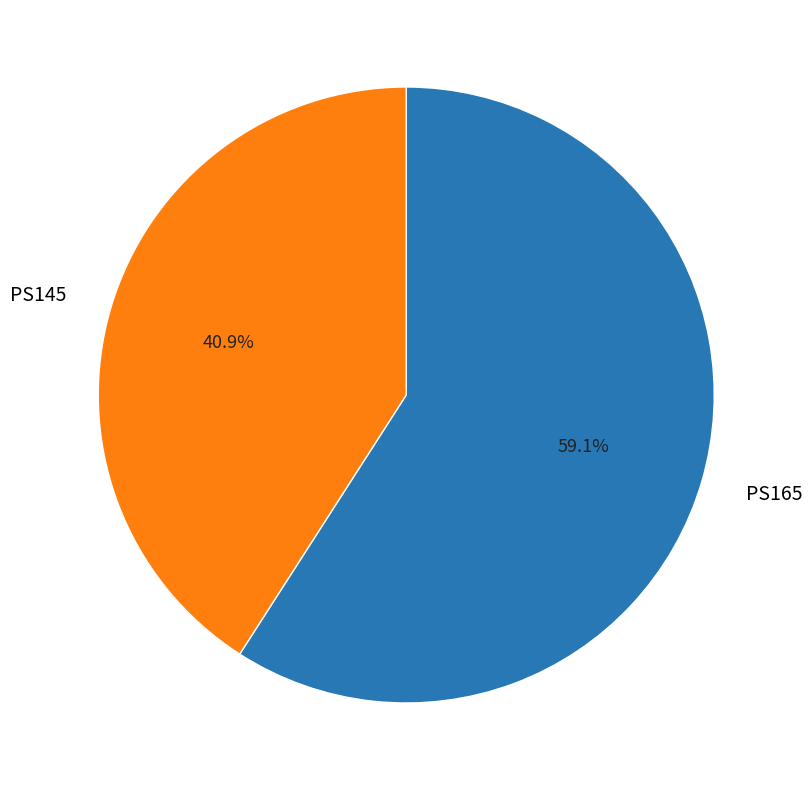

How many slices are in this pie chart?

2